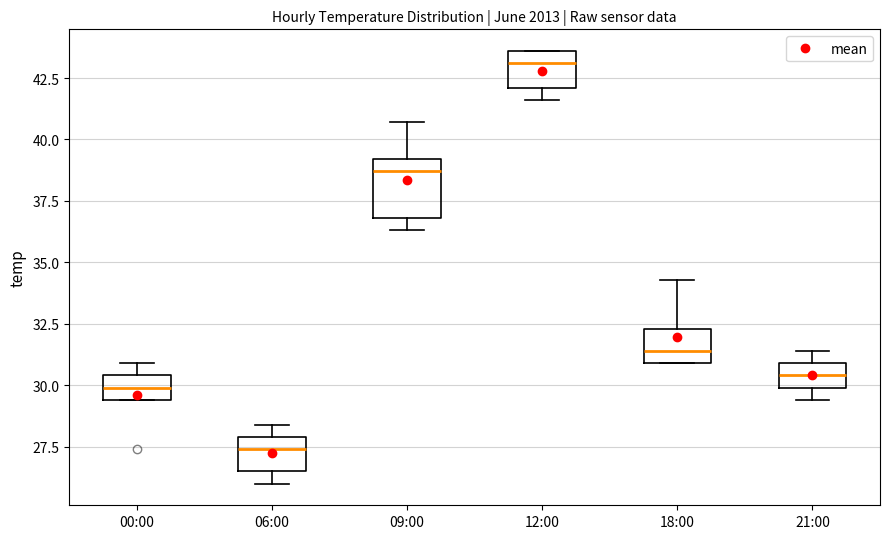

Reading left to right, read every box against the y-axis: the position of its median line, the range the box covers, and the ends of its whiskers. The values are not printed on the chart, so give them approximately, as read against the axis.

00:00: median 30.0, box 29.5 to 30.5, whiskers 29.5 to 31.0
06:00: median 27.5, box 26.5 to 28.0, whiskers 26.0 to 28.5
09:00: median 38.5, box 37.0 to 39.0, whiskers 36.5 to 40.5
12:00: median 43.0, box 42.0 to 43.5, whiskers 41.5 to 43.5
18:00: median 31.5, box 31.0 to 32.5, whiskers 31.0 to 34.5
21:00: median 30.5, box 30.0 to 31.0, whiskers 29.5 to 31.5